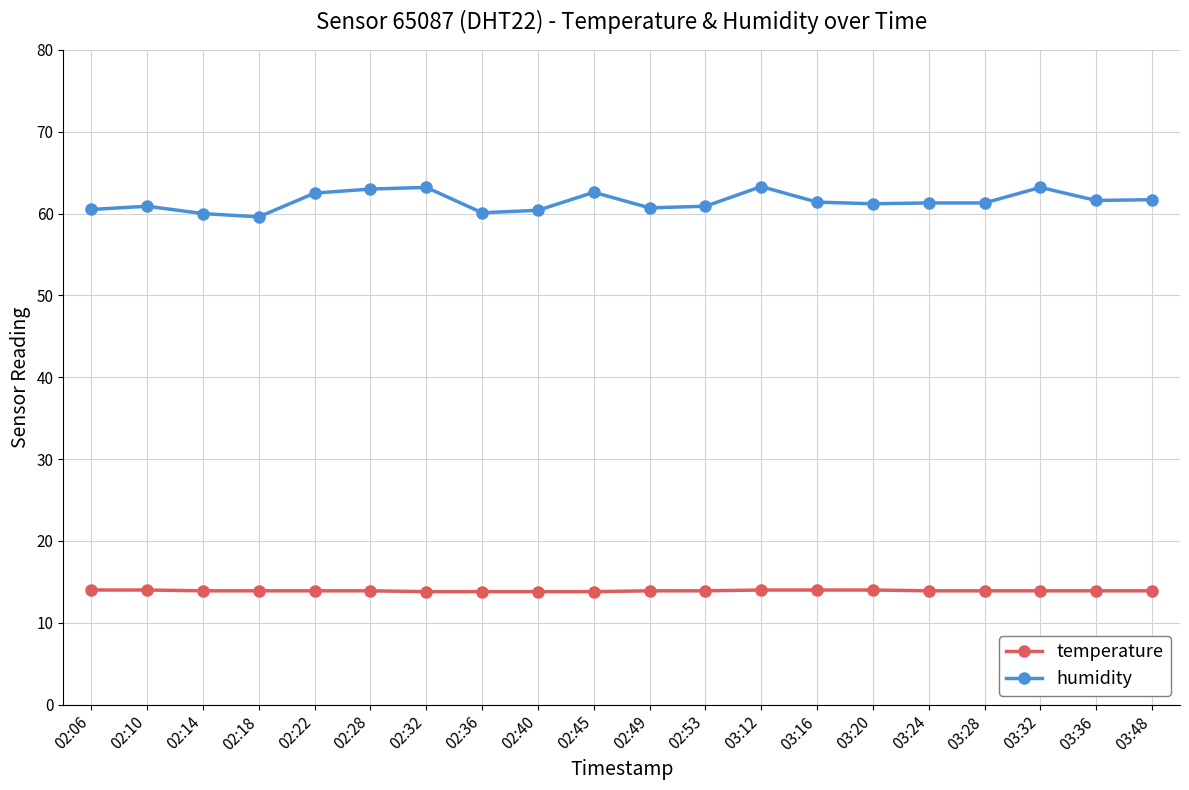

What is the sum of all temperature values?

278.1